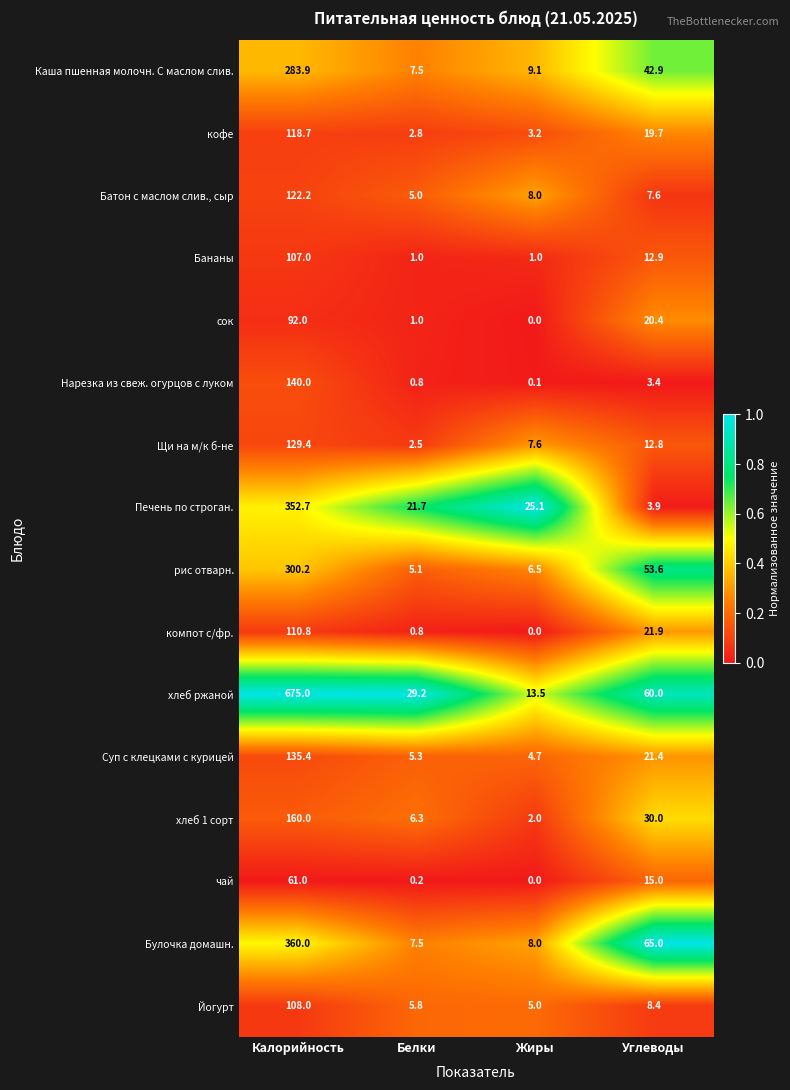

What is the spread (max minus min) of values at Калорийность?

614.0